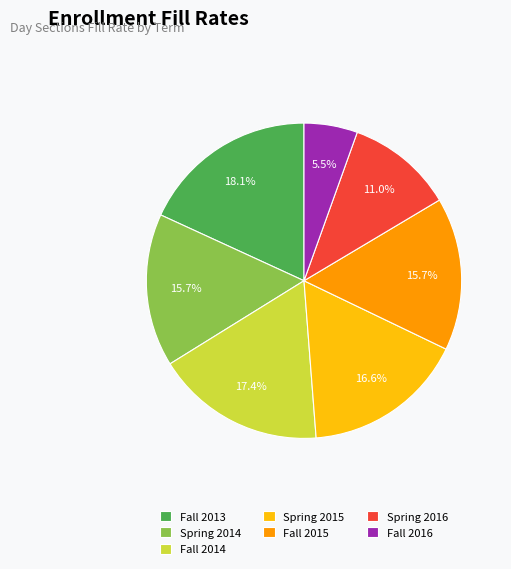

The Fall 2015 slice represents 16% of the pie. True or false?

True